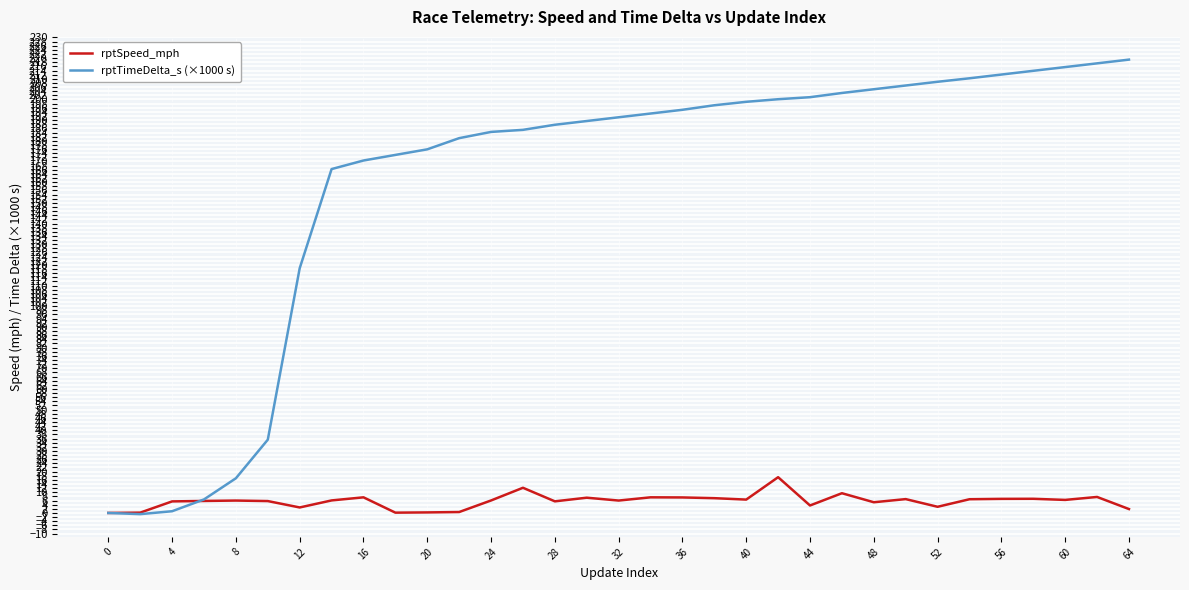

Is this an area chart (filled region under the line)?

No